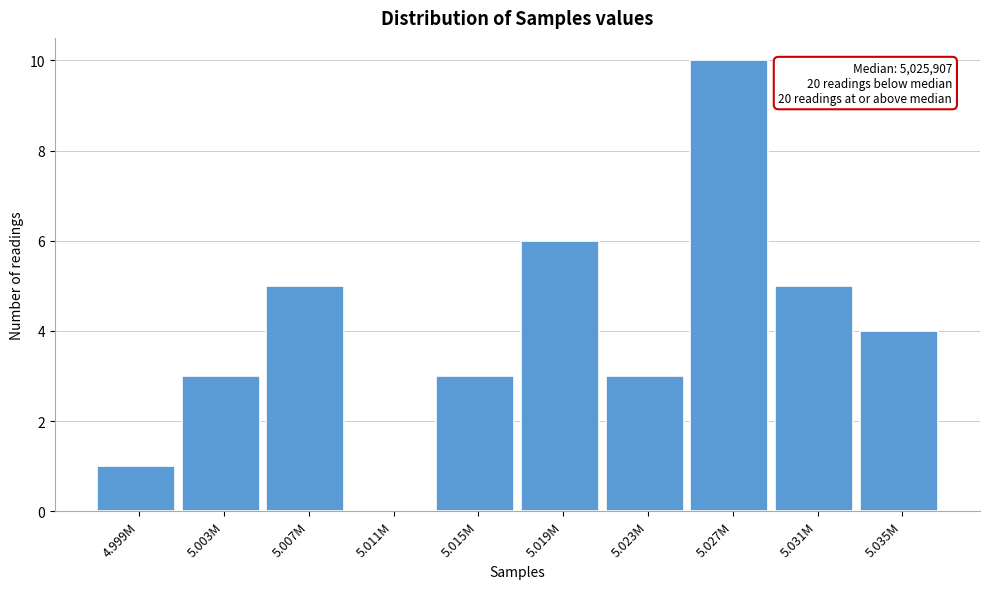

Reading left to right, extract all data points from this chart.

4.999M=1	5.003M=3	5.007M=5	5.011M=0	5.015M=3	5.019M=6	5.023M=3	5.027M=10	5.031M=5	5.035M=4